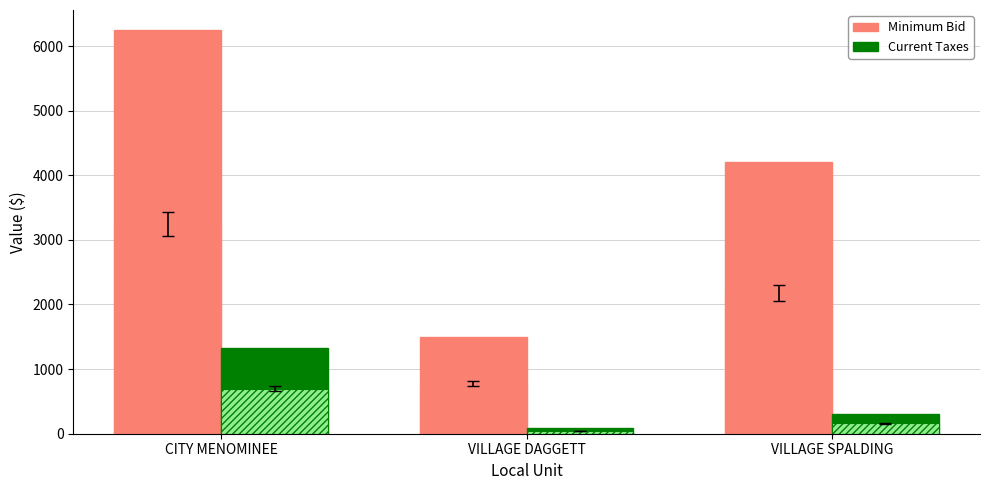

What is the maximum value shown in the chart?

6245.3